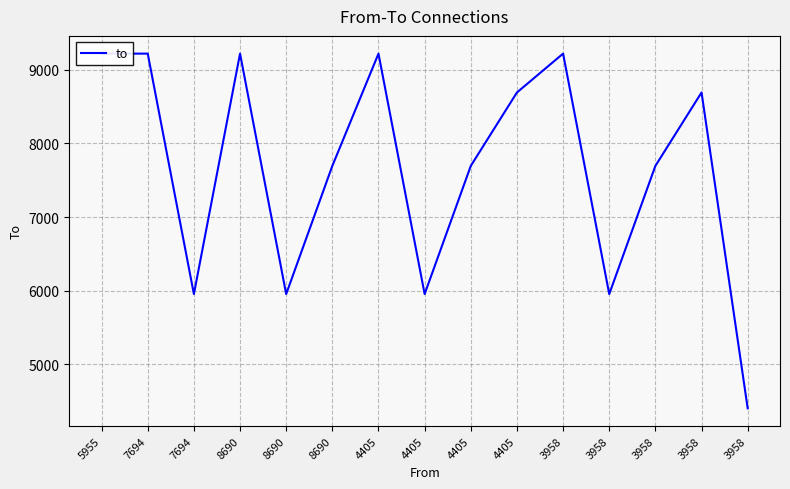

Read the value at 4405.

9217